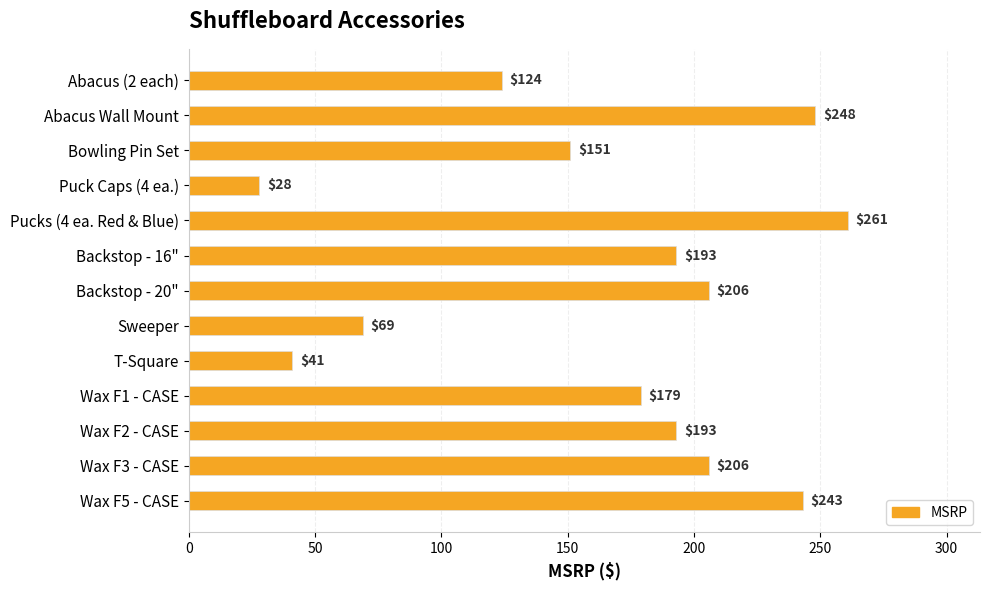

The value at Backstop - 20" is 369. True or false?

False